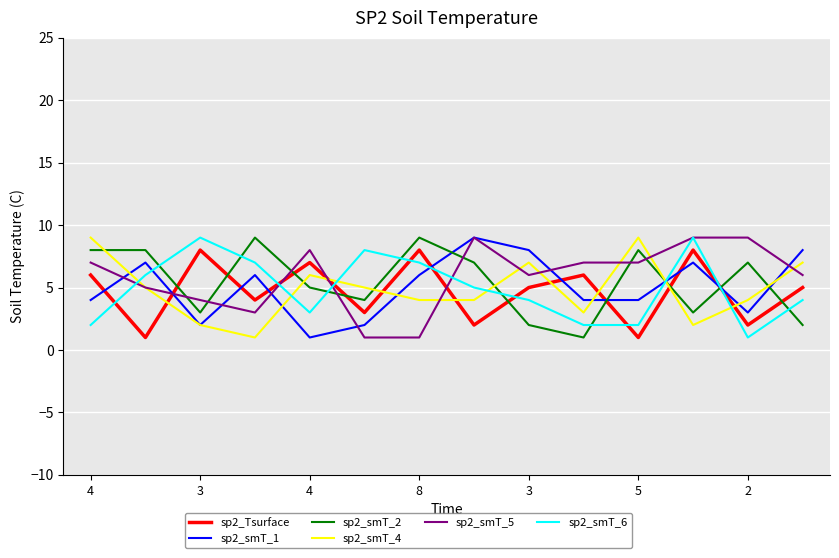

Count the sp2_smT_6 values in the range 2 to 7.

10